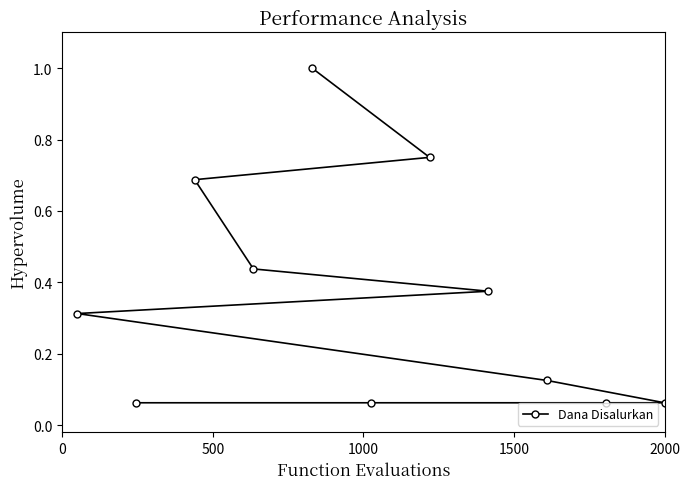

What is the greatest value displayed?

1.0